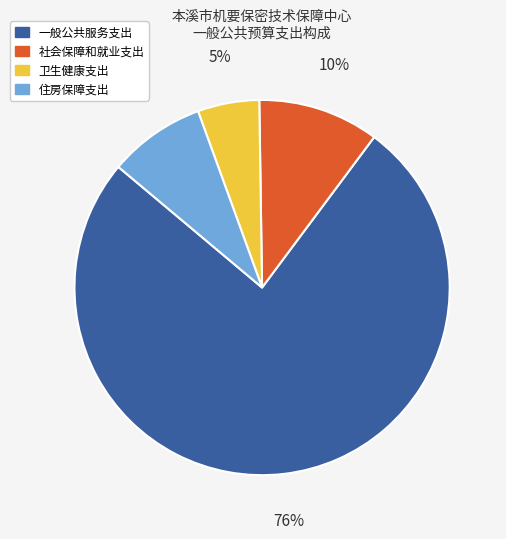

Is there any slice that represents more than half of the pie?

Yes